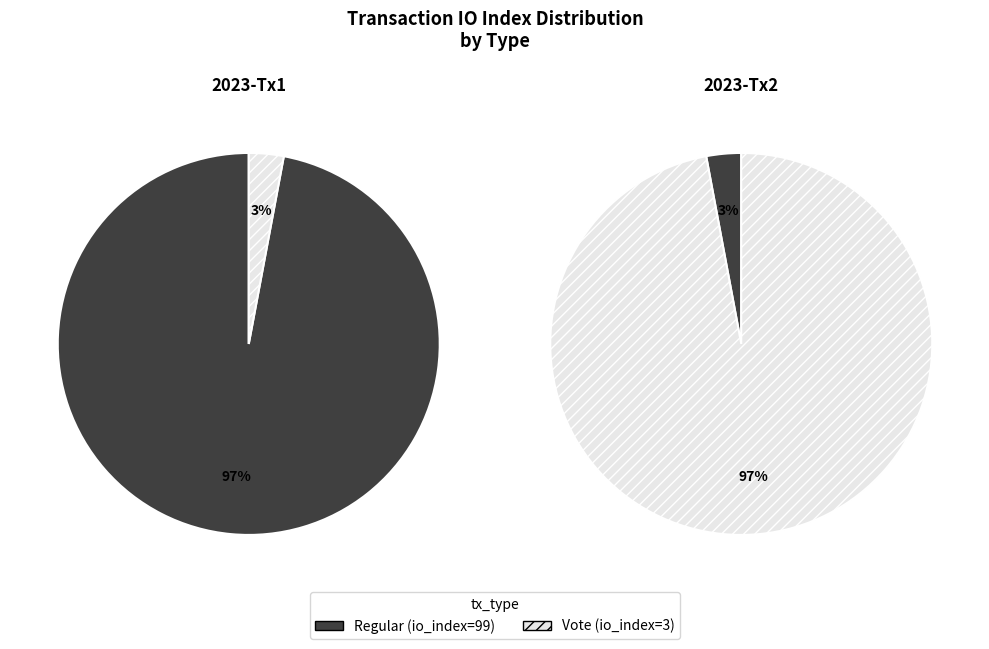

Which category has the smallest portion of the pie?

Vote